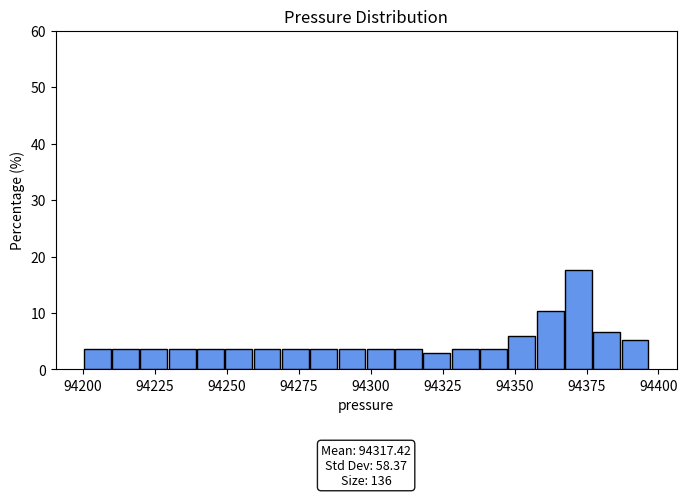

Around what value on the x-axis is the tallest bar? Give the approximate position of its centre, as read against the axis.

94370